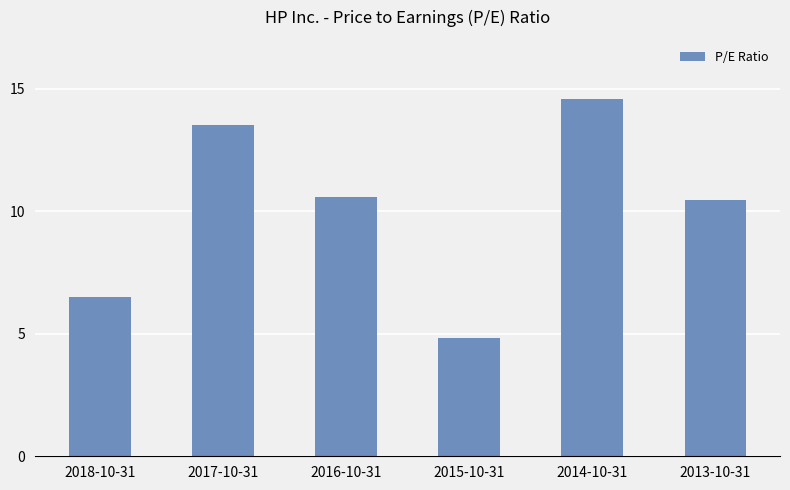

What is the label of the 6th bar from the left?

2013-10-31